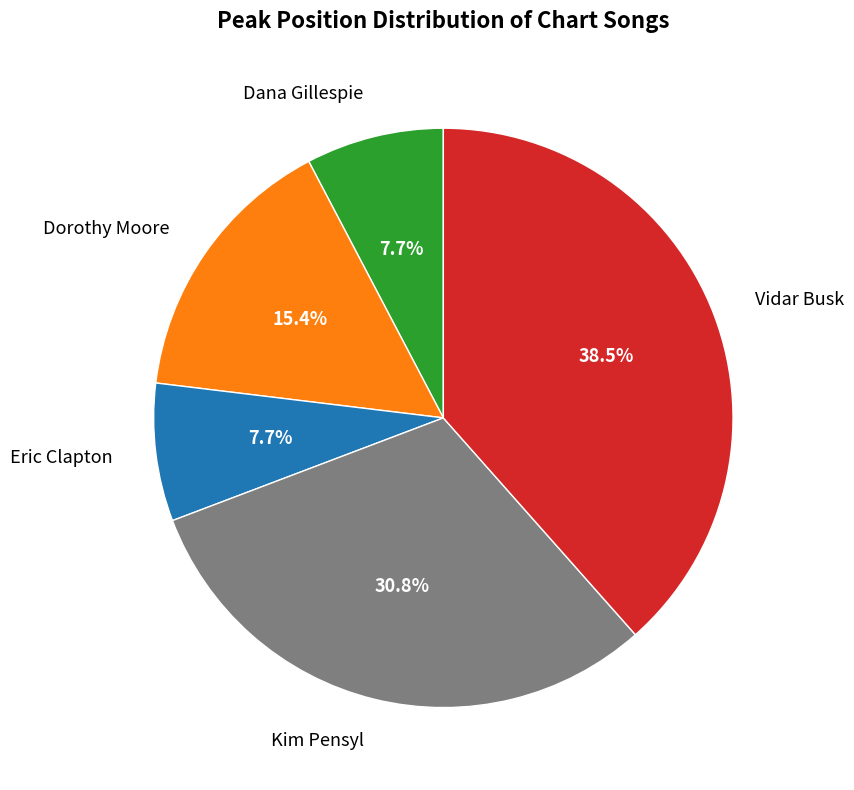

Is there a majority slice in this chart?

No